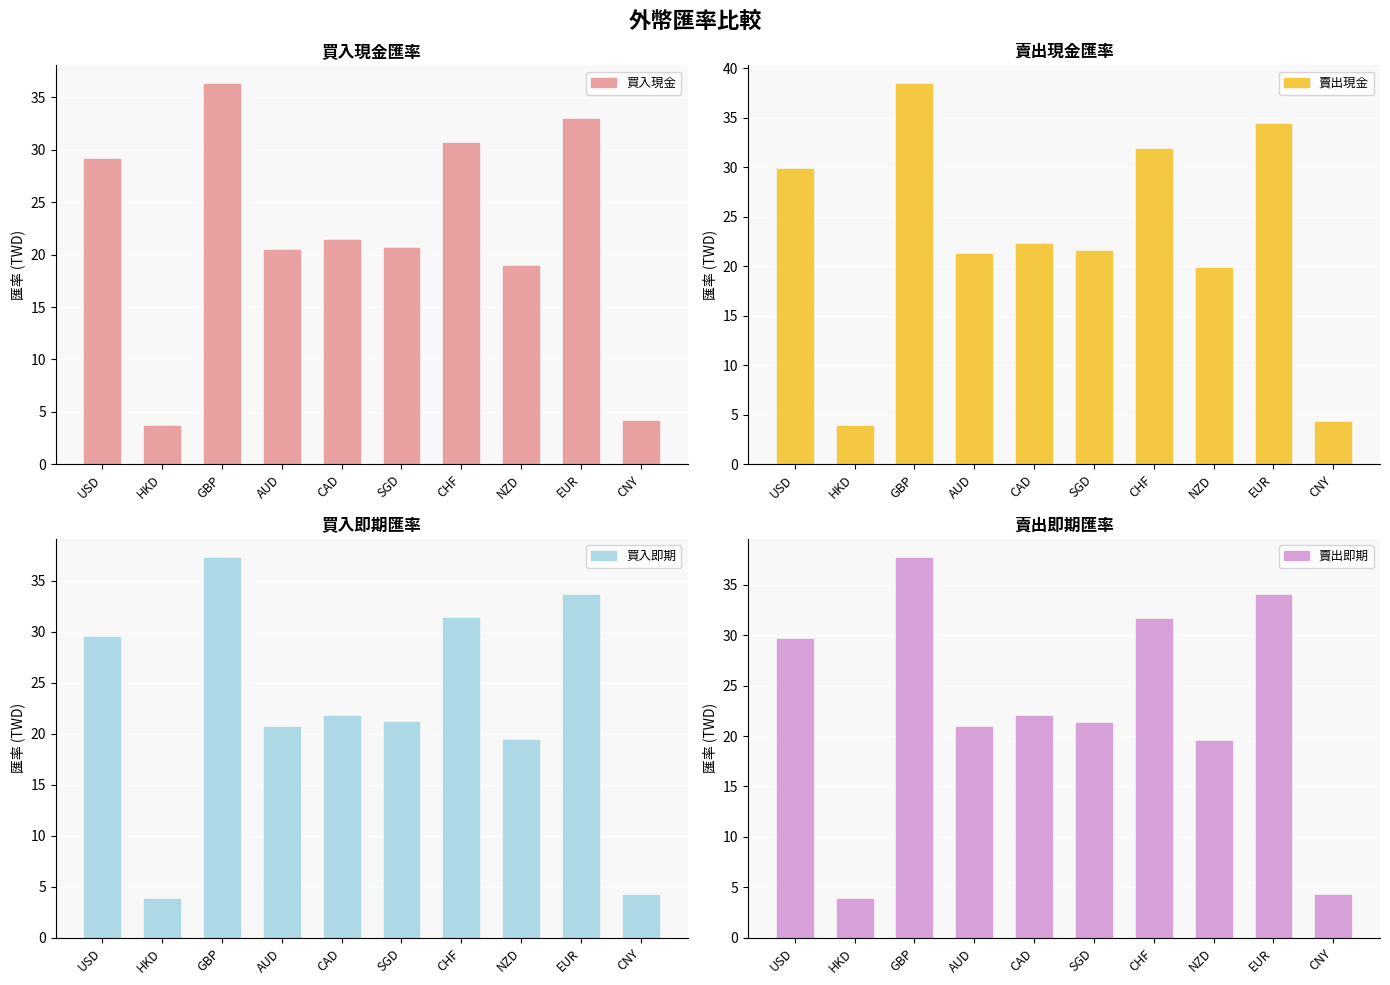

Does the chart contain any negative values?

No